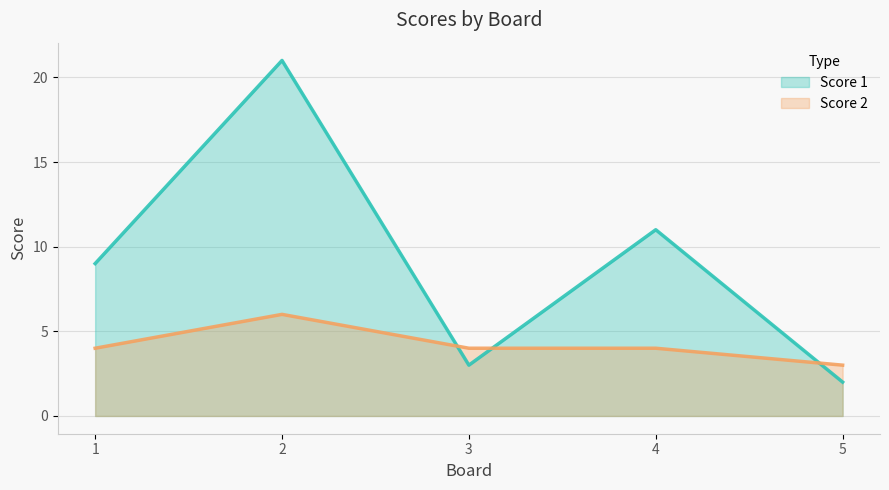

Rank the series at 5 from lowest to highest value.

Score 1, Score 2